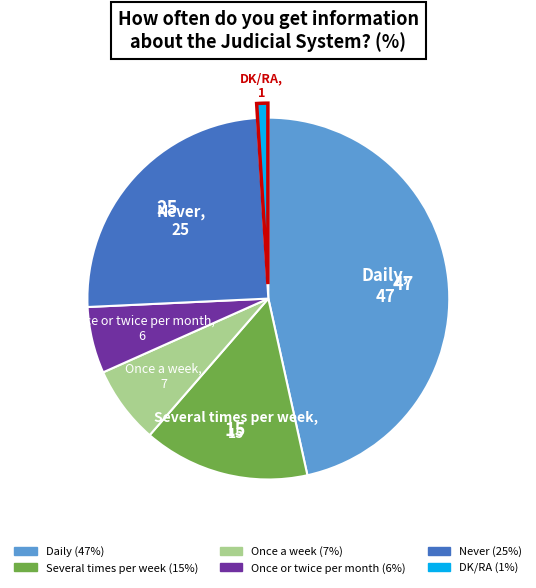

Is there any slice that represents more than half of the pie?

No